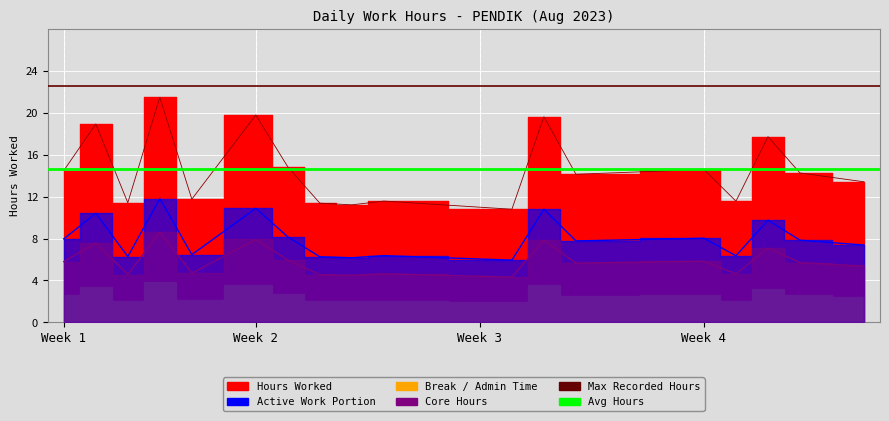

Which series has the largest total across all categories?

Max Recorded Hours